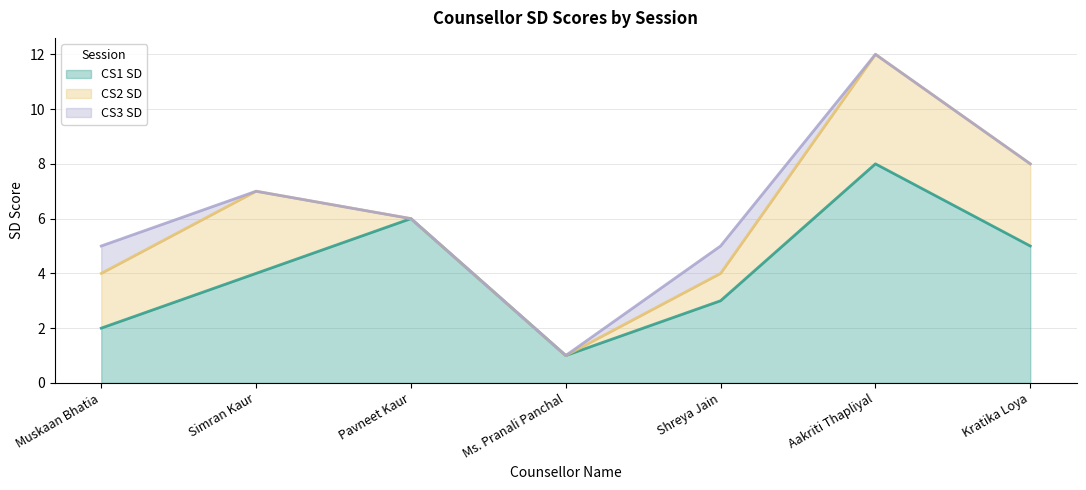

How many categories are shown in the chart?

7